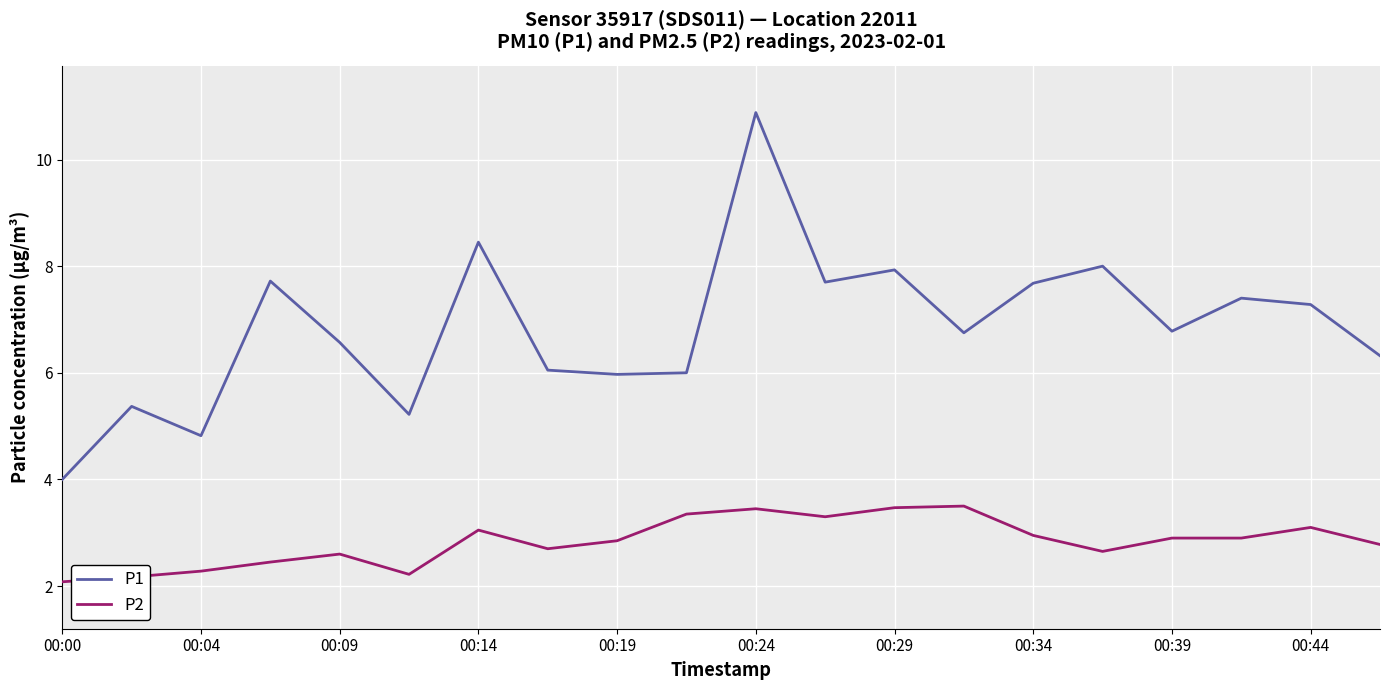

Which series has the largest total across all categories?

P1